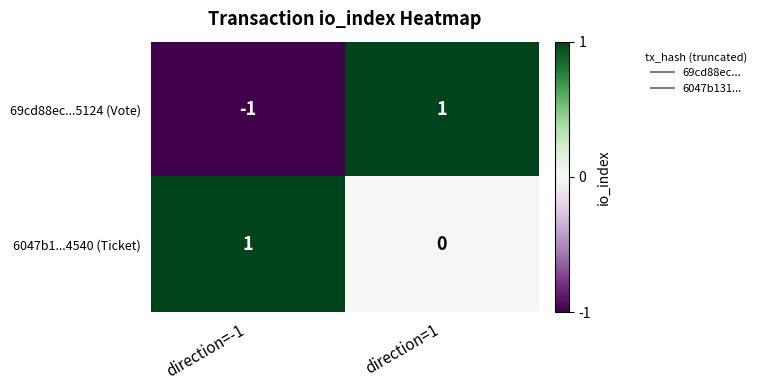

Reading left to right, what are all the values shown in this chart?

69cd88ec...5124 (Vote): -1	1
6047b1...4540 (Ticket): 1	0